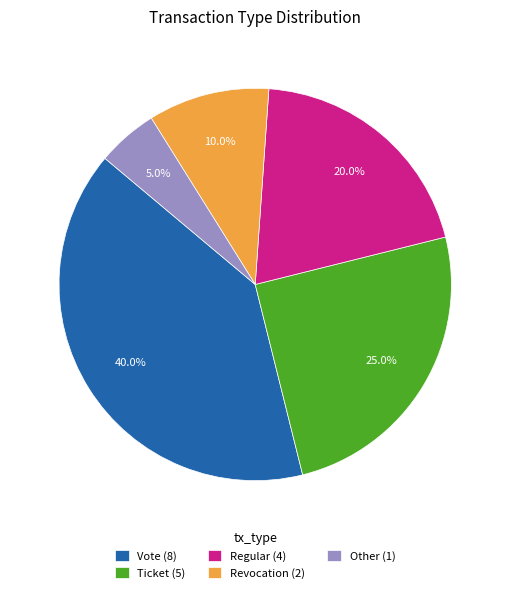

What is the largest slice in the pie chart?

Vote